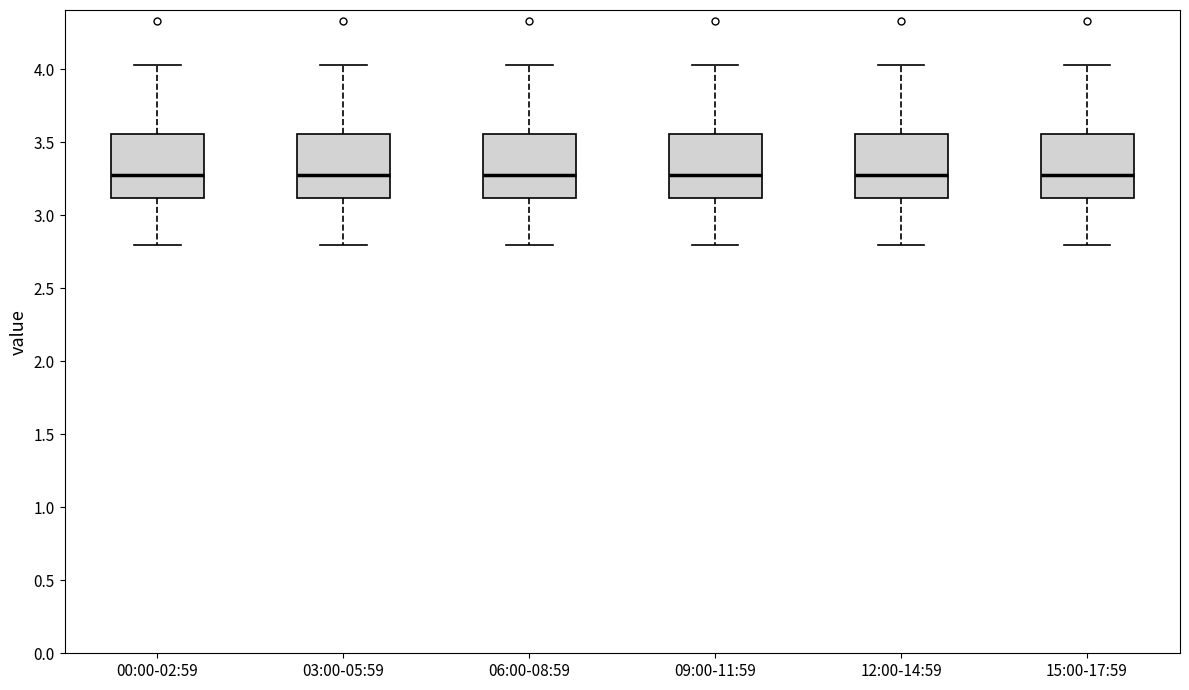

Reading left to right, read every box against the y-axis: the position of its median line, the range the box covers, and the ends of its whiskers. The values are not printed on the chart, so give them approximately, as read against the axis.

00:00-02:59: median 3.30, box 3.10 to 3.55, whiskers 2.80 to 4.05
03:00-05:59: median 3.30, box 3.10 to 3.55, whiskers 2.80 to 4.05
06:00-08:59: median 3.30, box 3.10 to 3.55, whiskers 2.80 to 4.05
09:00-11:59: median 3.30, box 3.10 to 3.55, whiskers 2.80 to 4.05
12:00-14:59: median 3.30, box 3.10 to 3.55, whiskers 2.80 to 4.05
15:00-17:59: median 3.30, box 3.10 to 3.55, whiskers 2.80 to 4.05